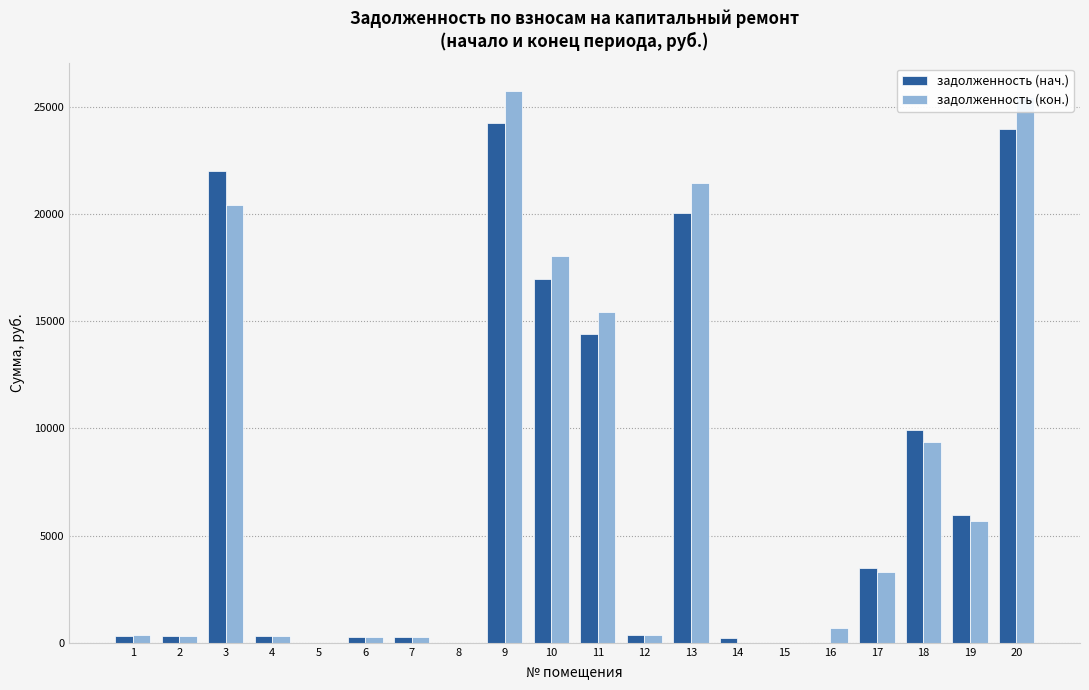

Is the value of задолженность (нач.) at 20 greater than the value of задолженность (кон.) at 1?

Yes